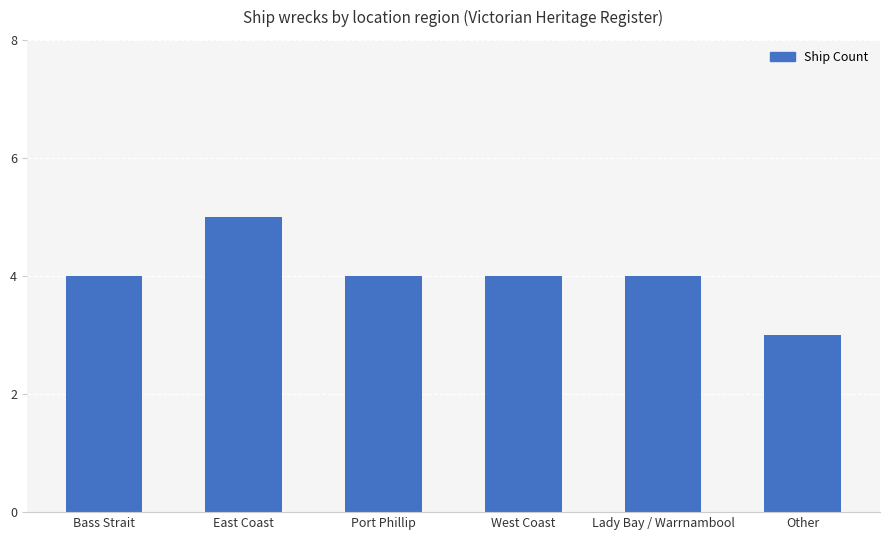

What position from the left is Other?

6